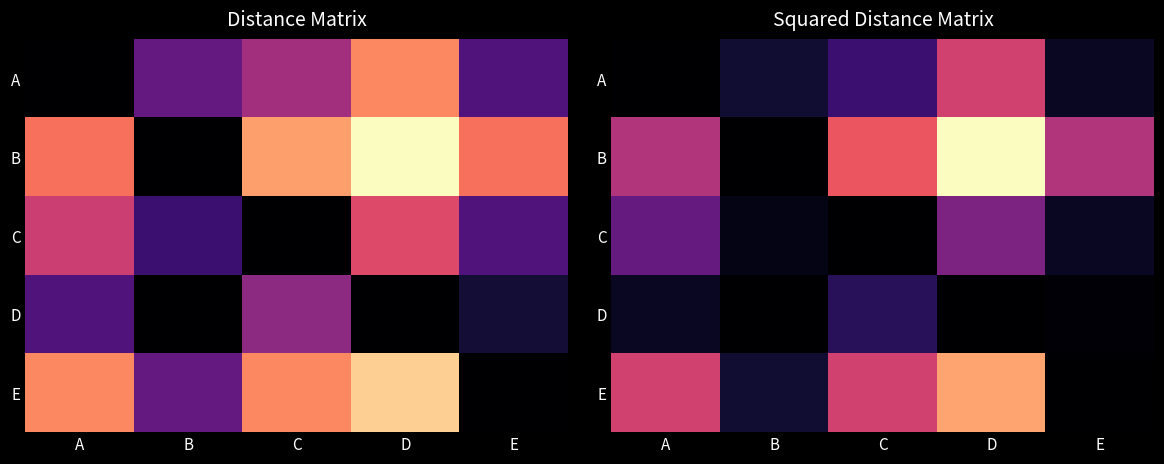

At which label does B reach its minimum?

B